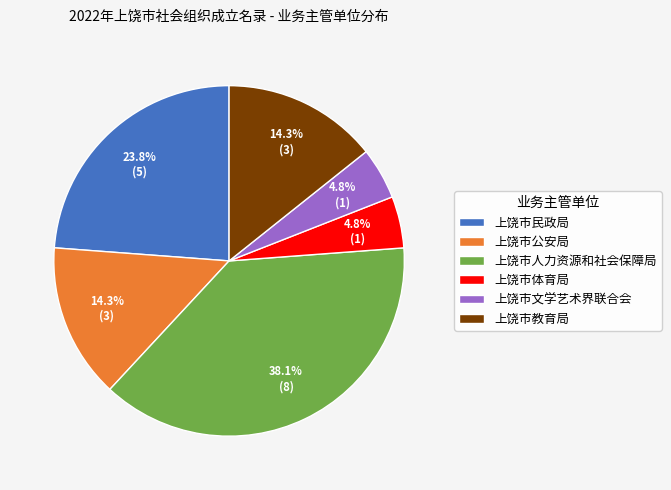

To the nearest percent, what is the difference between the largest and smallest slice percentages?

33%